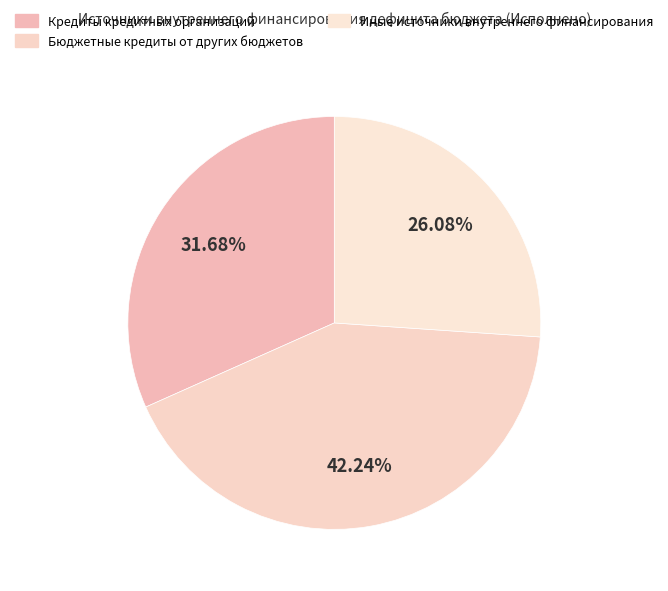

To the nearest percent, what is the difference between the largest and smallest slice percentages?

16%